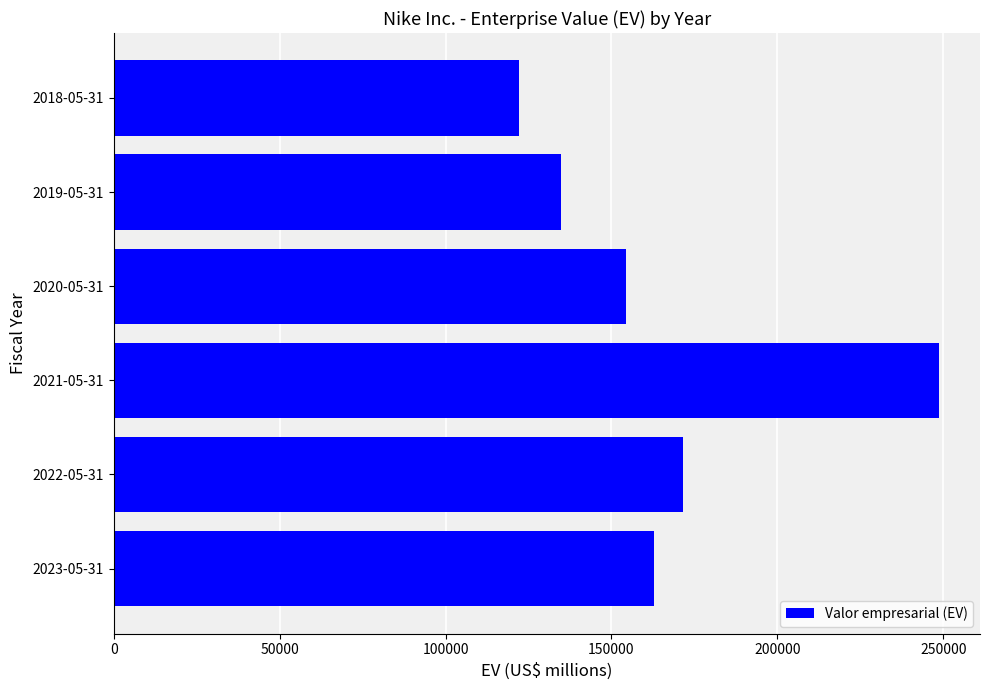

Which has a higher value, 2023-05-31 or 2021-05-31?

2021-05-31